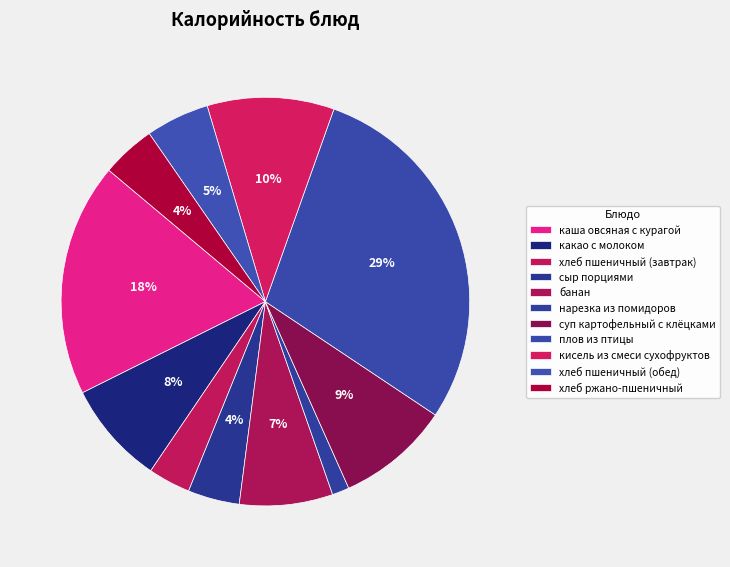

What percentage is NOT represented by кисель из смеси сухофруктов?

90.0%